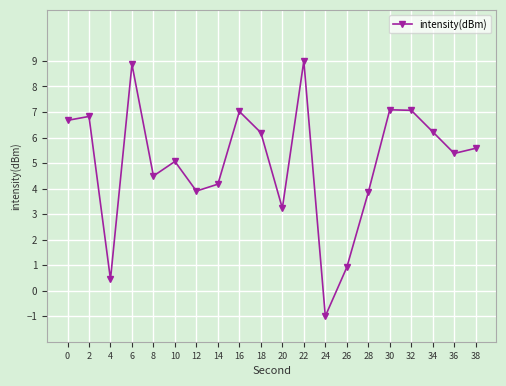

What is the sum of the values at 30 and 38?

12.7